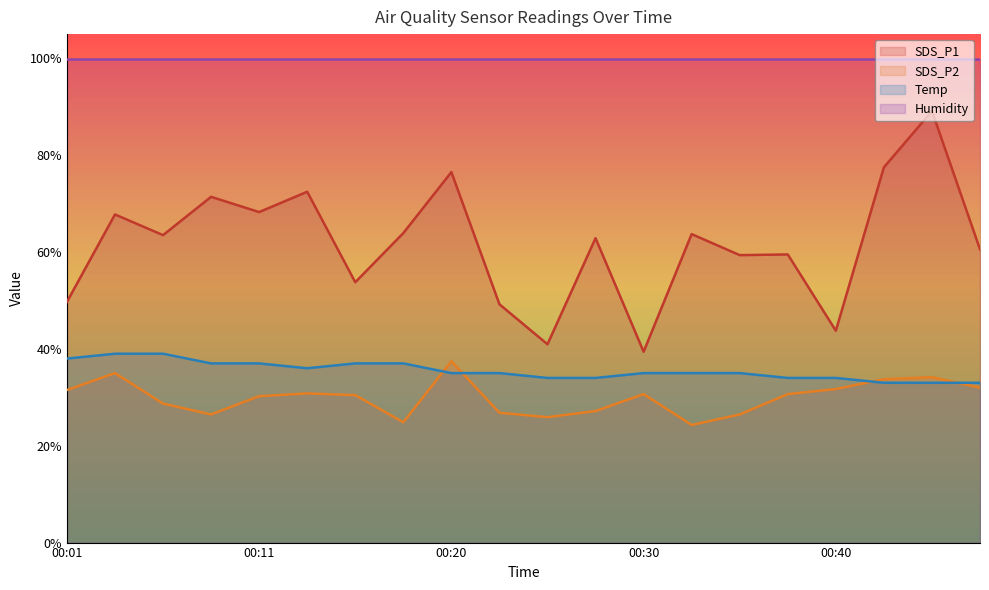

What is the value of the Temp point at the 2nd from the left?

39.0